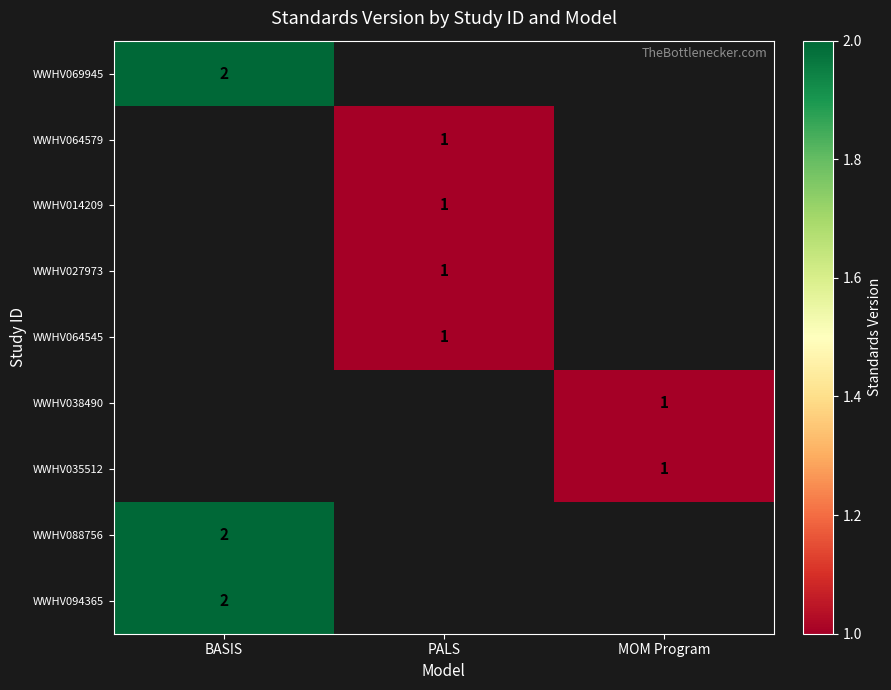

The WWHV035512 series shows 1 at MOM Program. True or false?

True